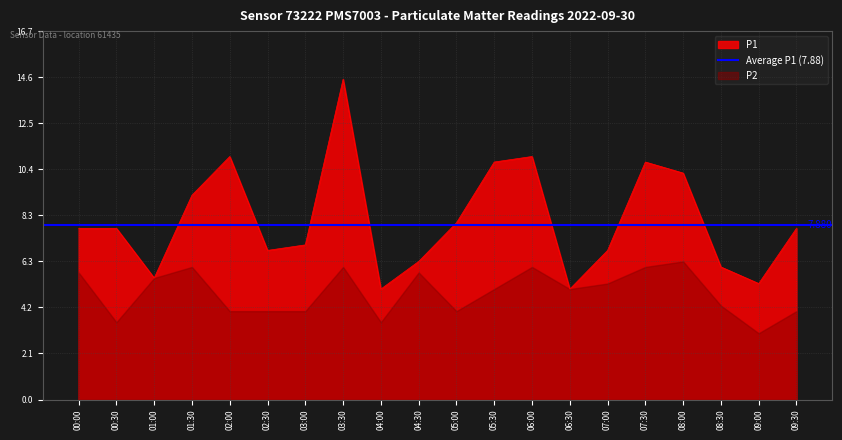

How many data points does each series have?

20